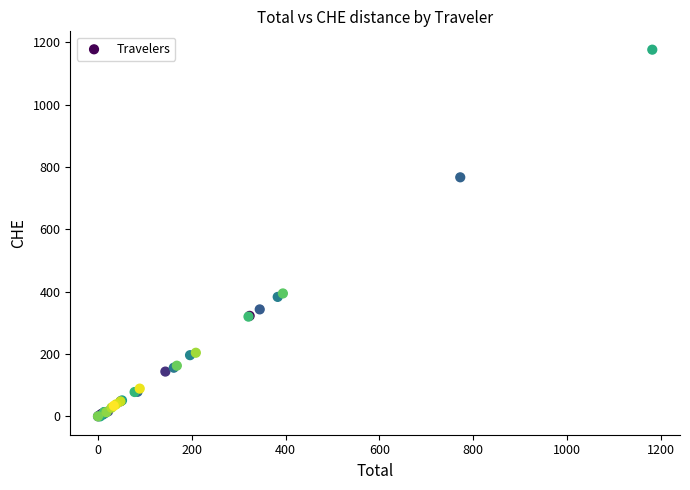

What Y value in the scatter plot is closest to 588?

767.0